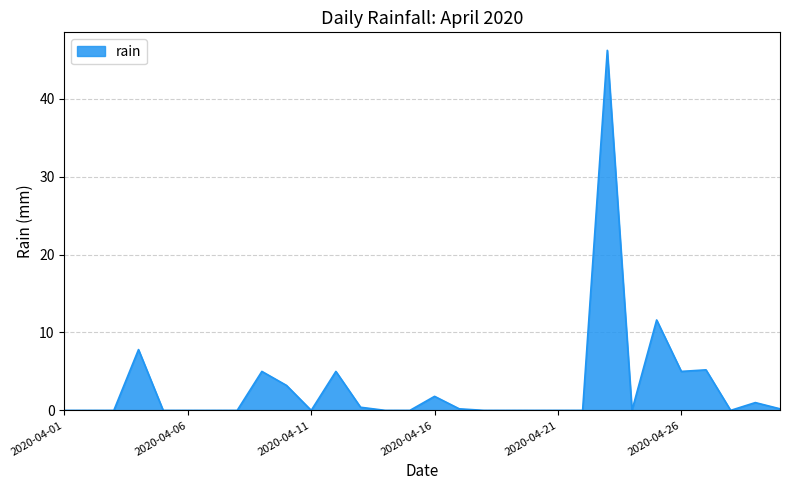

What is the difference between the maximum and minimum values?

46.2